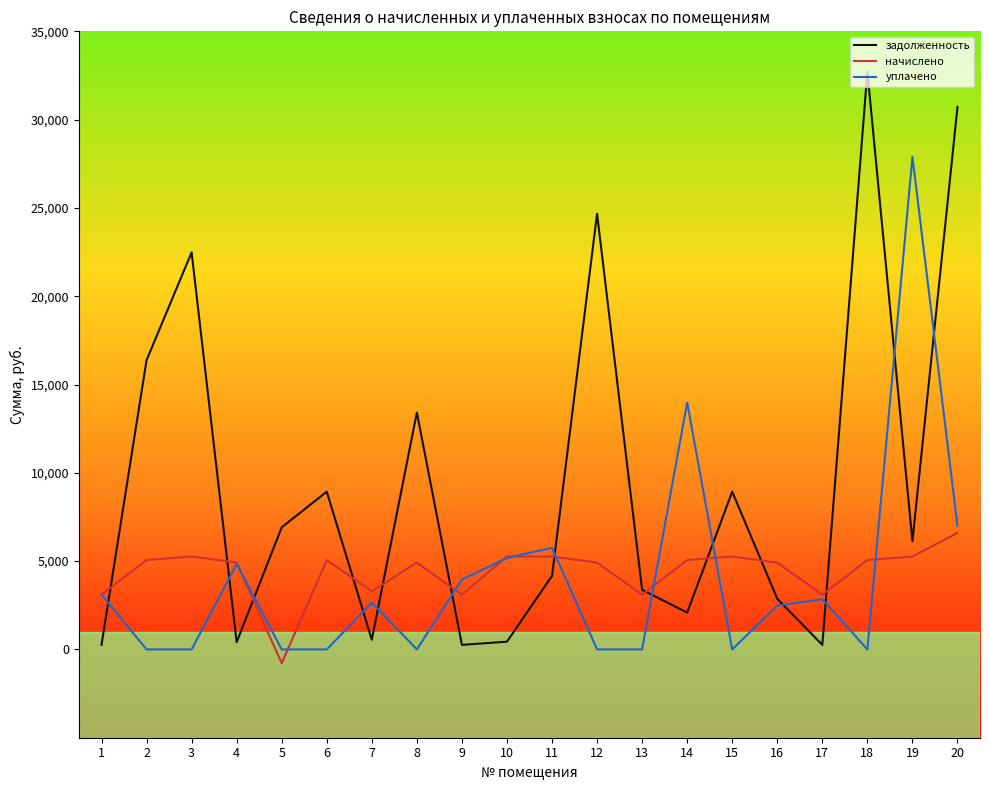

Where does the начислено series first go above 5059?

2